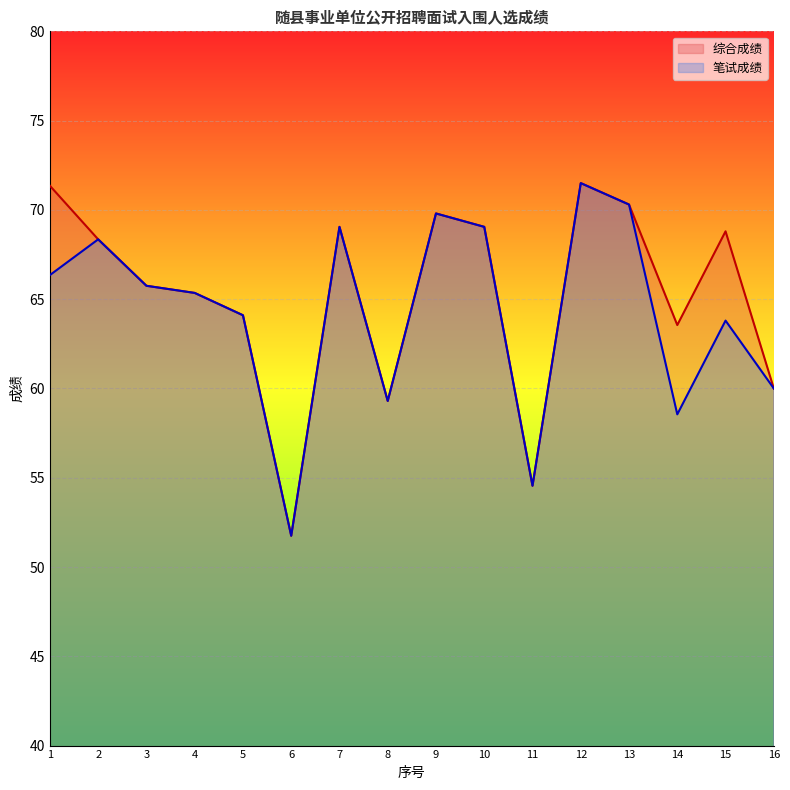

Where does the 综合成绩 series first go above 68?

1